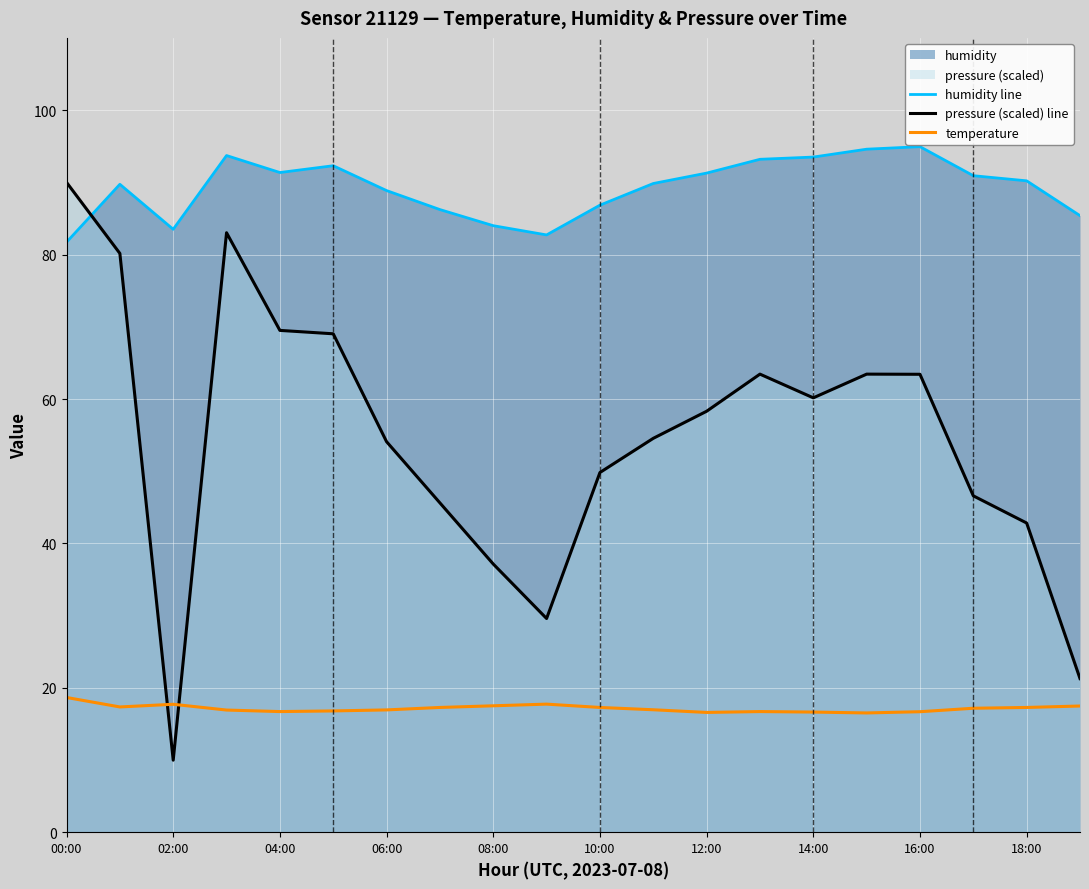

Is it true that humidity line equals 22.1 at 04:00?

False